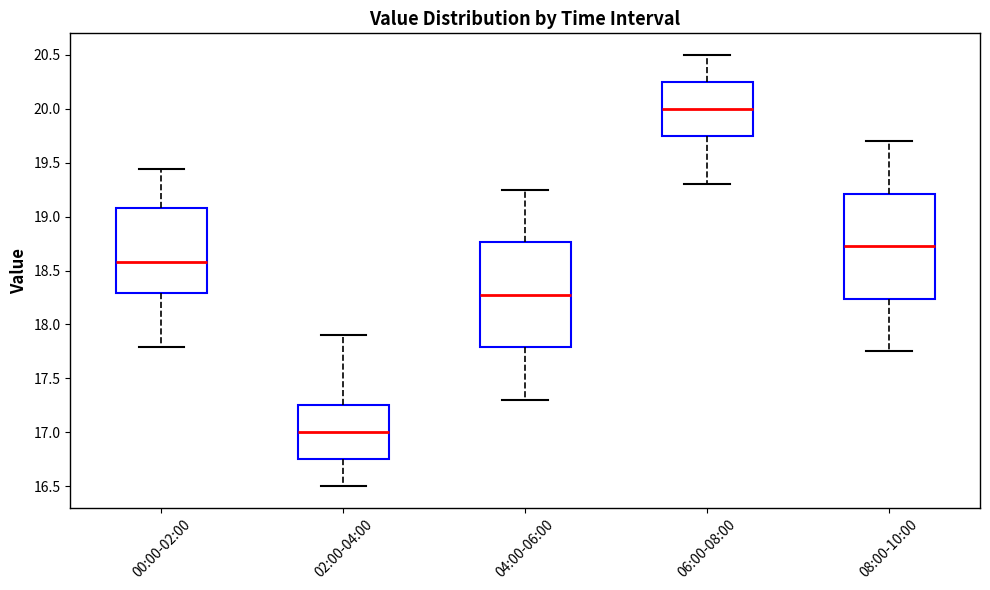

Where does the median line of the box for 00:00-02:00 sit on the y-axis? The values are not printed on the chart, so give them approximately, as read against the axis.

18.60